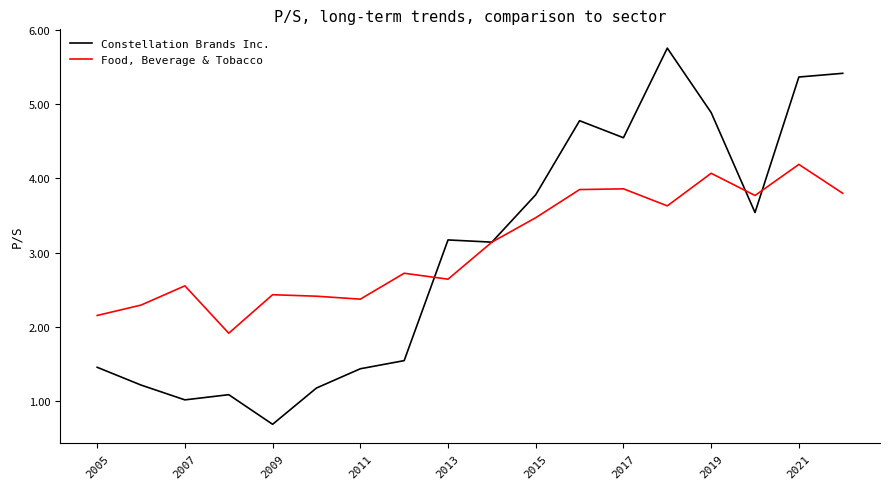

List the series in order of their overall mean, lowest first.

Constellation Brands Inc., Food, Beverage & Tobacco